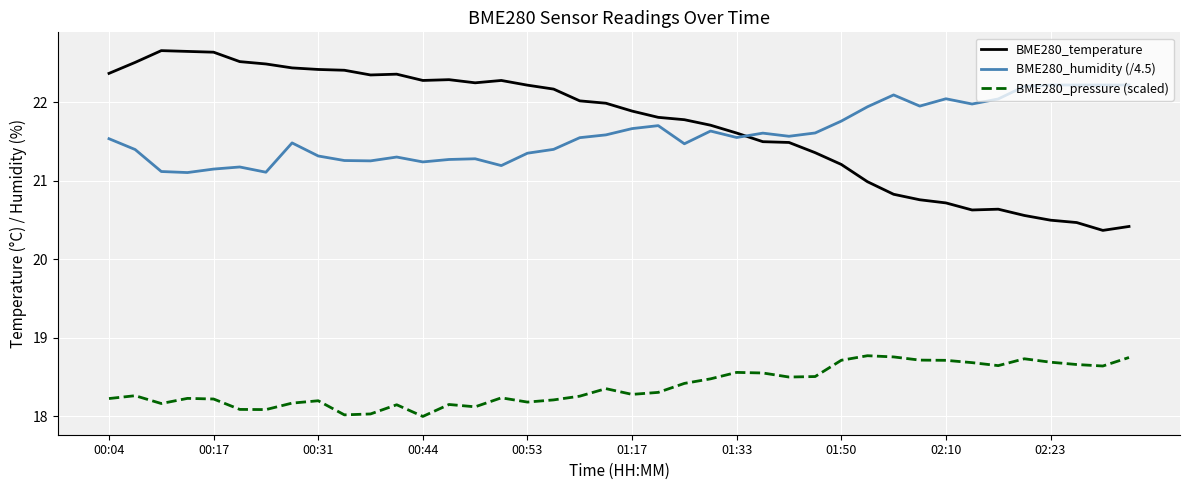

At how many categories does at least one series exceed 21?

40